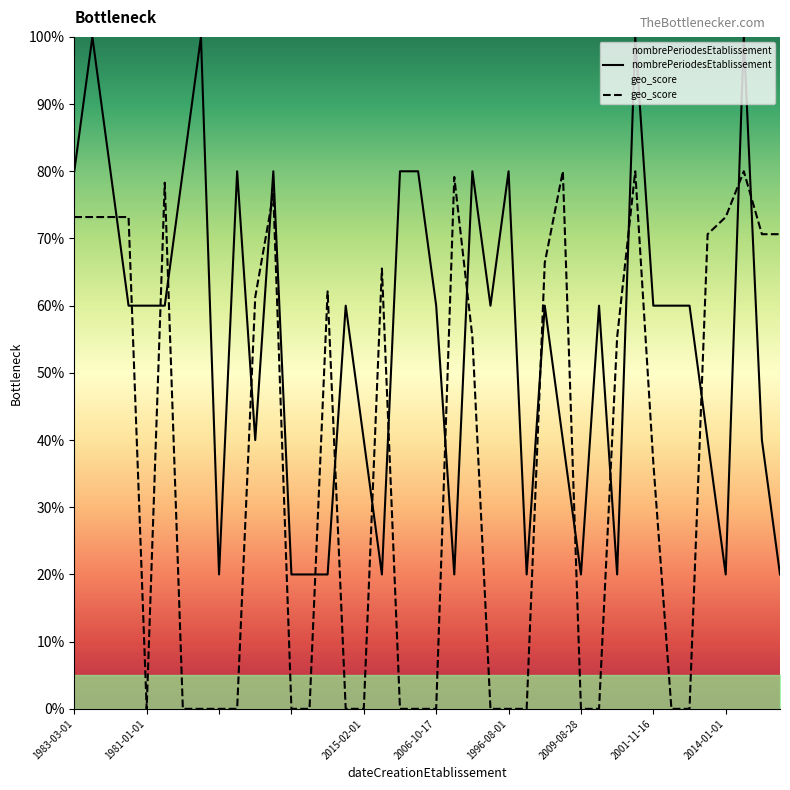

The value of nombrePeriodesEtablissement at 2015-06-10 is 40.0. True or false?

True